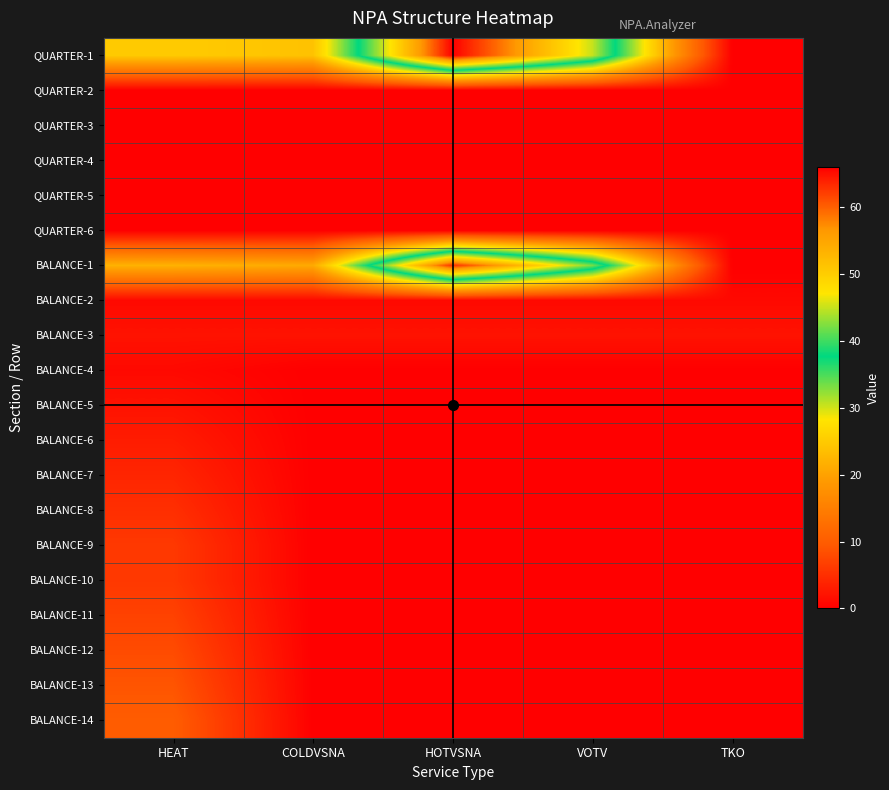

What is the difference between the highest and lowest values at HOTVSNA?

66